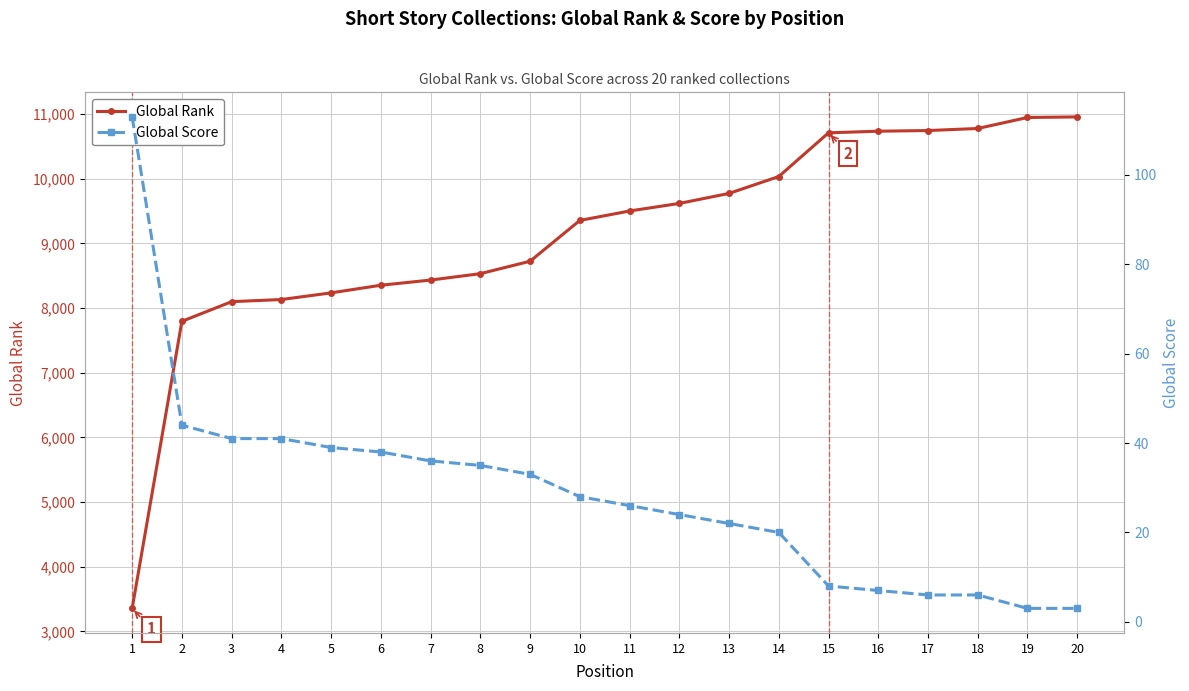

True or false: Global Rank has more than 1 interior local peaks.

False